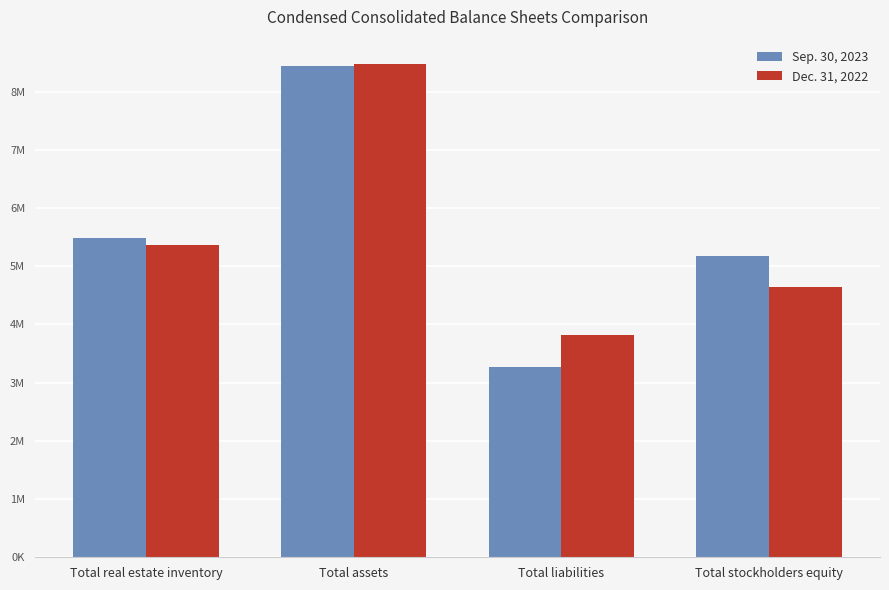

List the series in order of their overall mean, highest first.

Sep. 30, 2023, Dec. 31, 2022